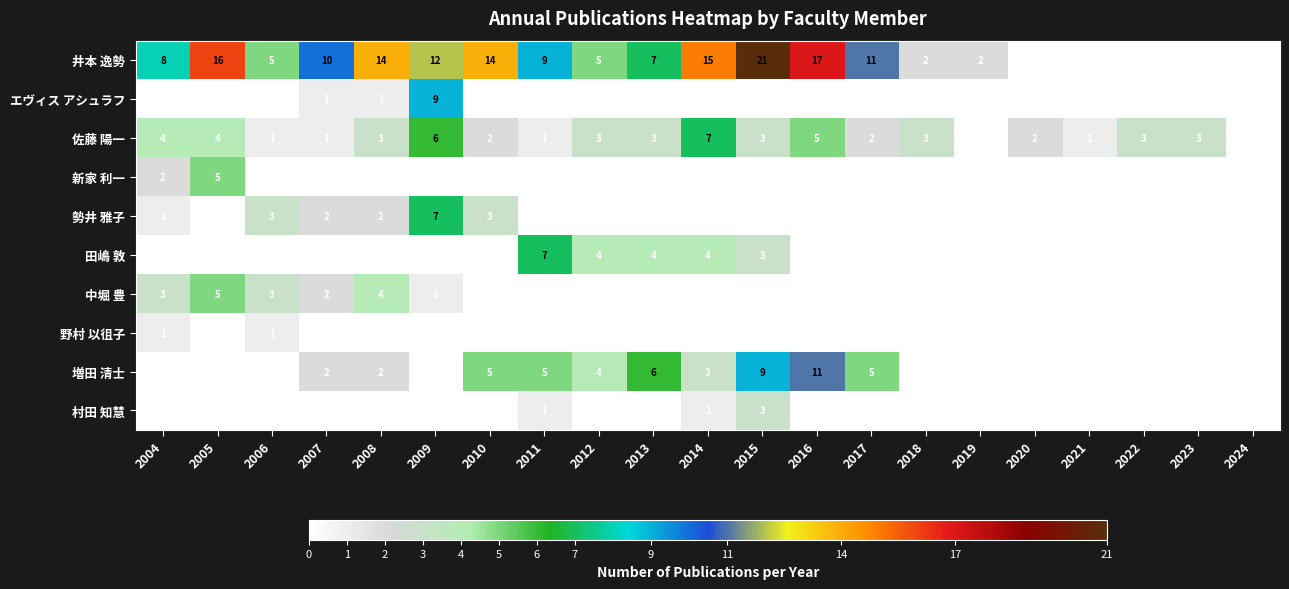

The 佐藤 陽一 series shows 1 at 2007. True or false?

True